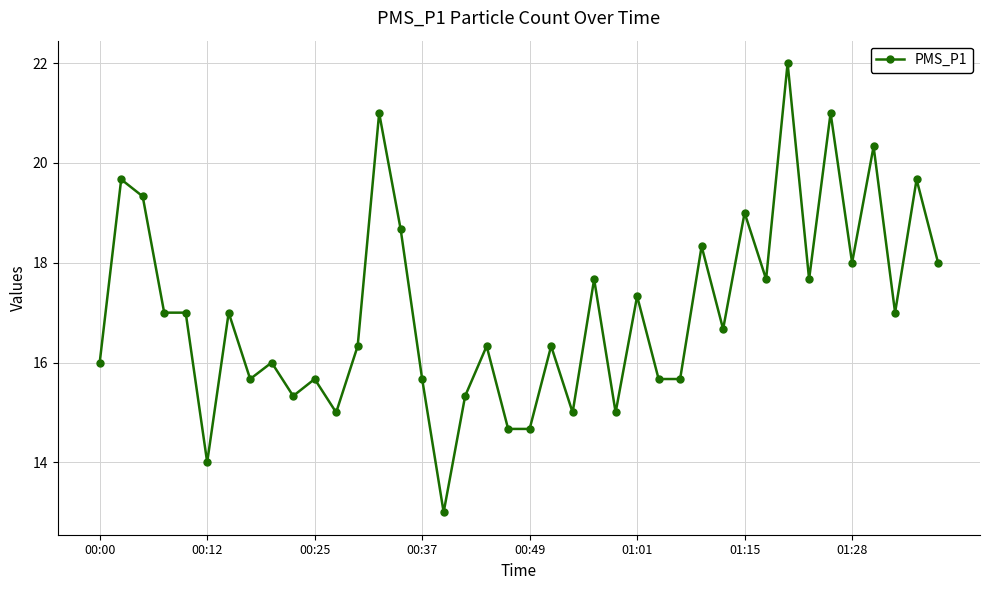

What is the difference between the maximum and minimum values?

9.0